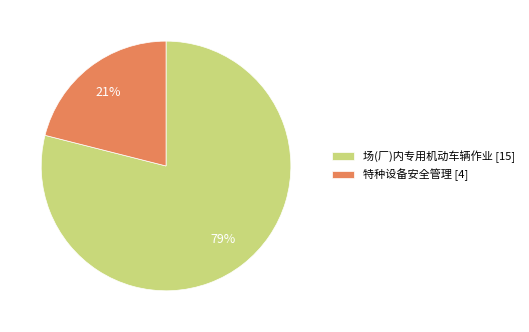

What is the smallest slice in the pie chart?

特种设备安全管理